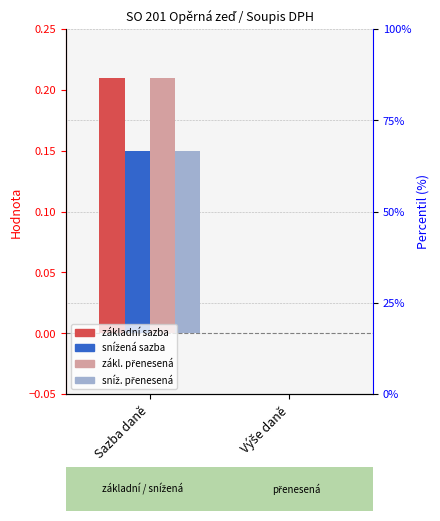

Which series changed the most between Sazba daně and Výše daně?

základní